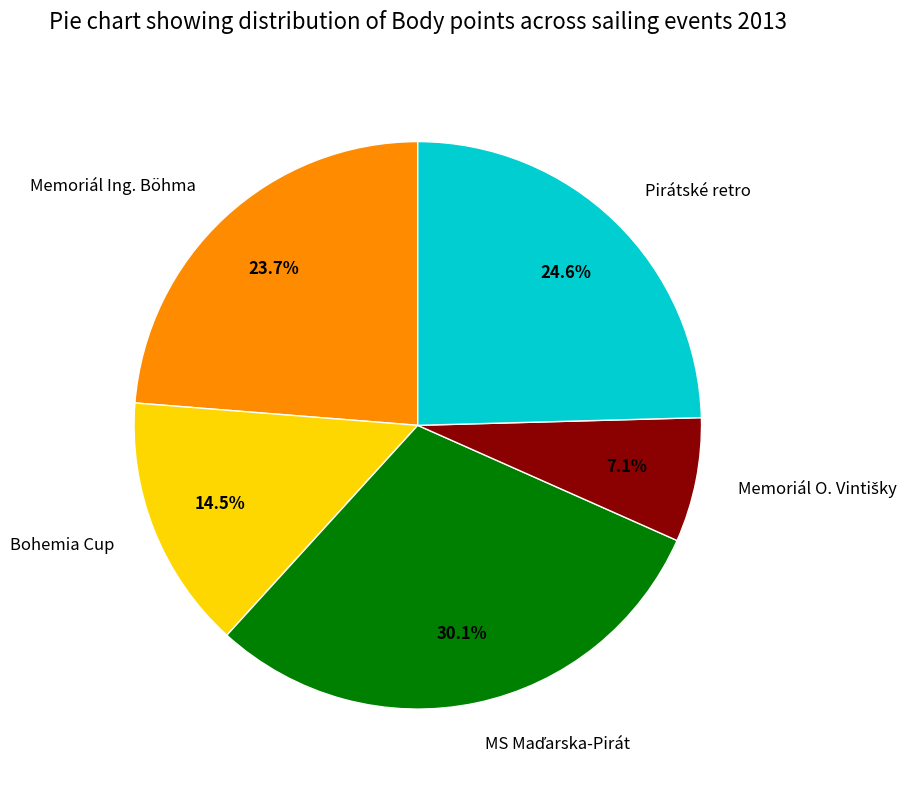

Is there a majority slice in this chart?

No